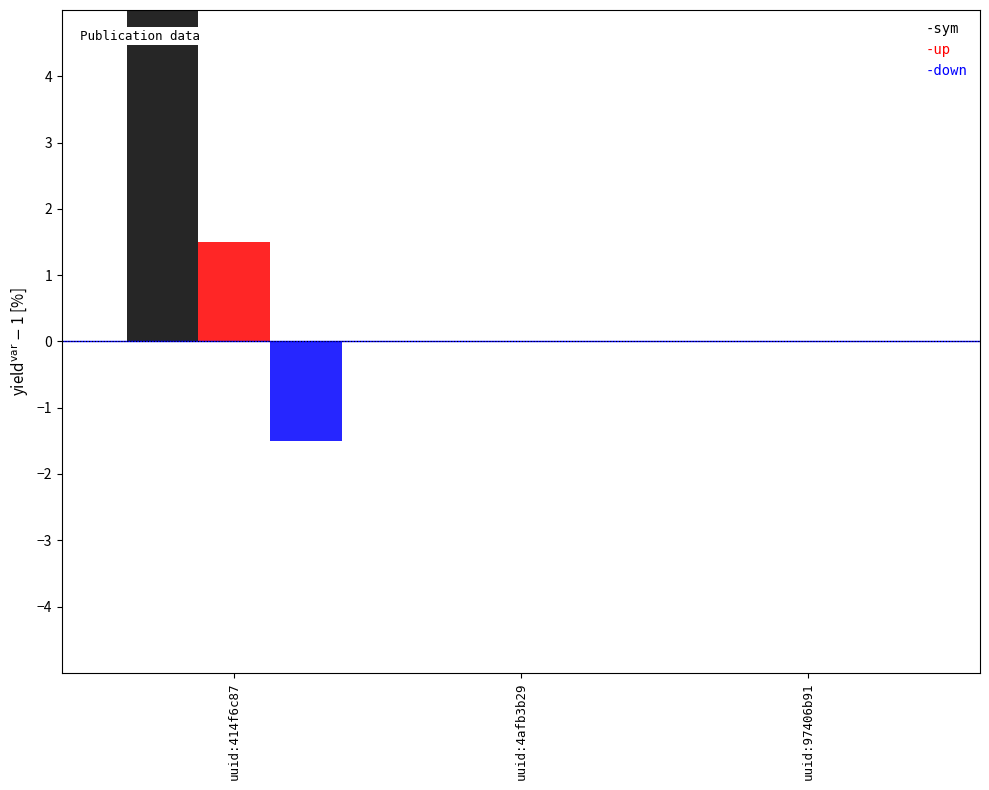

What is the highest value of the -up series?

1.5